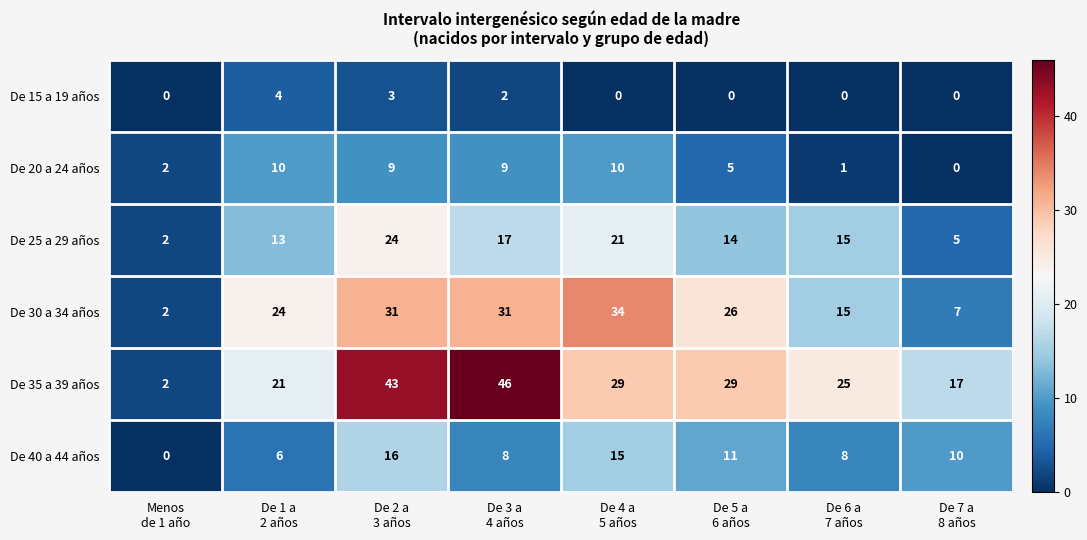

What is the difference between the maximum and minimum values in the De 35 a 39 años series?

44